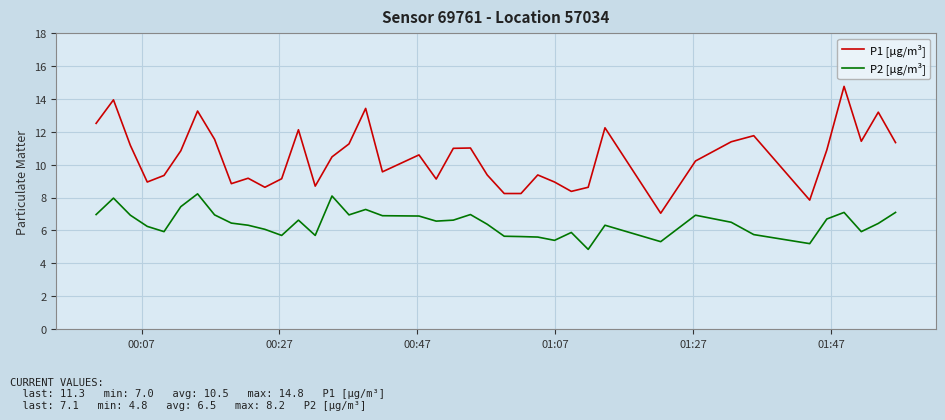

True or false: P2 [µg/m³] and P1 [µg/m³] intersect in this chart.

False